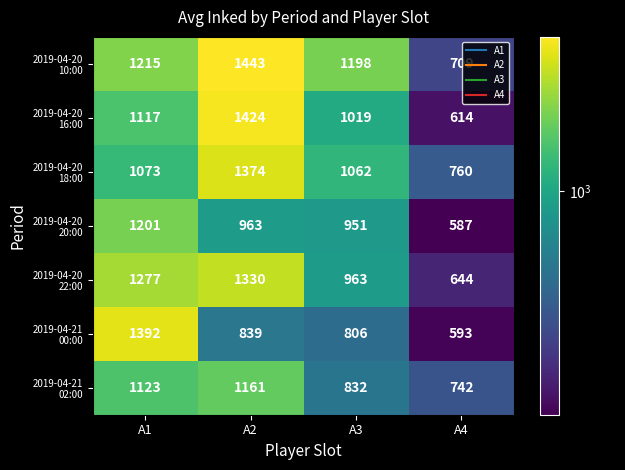

At which category is the sum across all series the highest?

A2